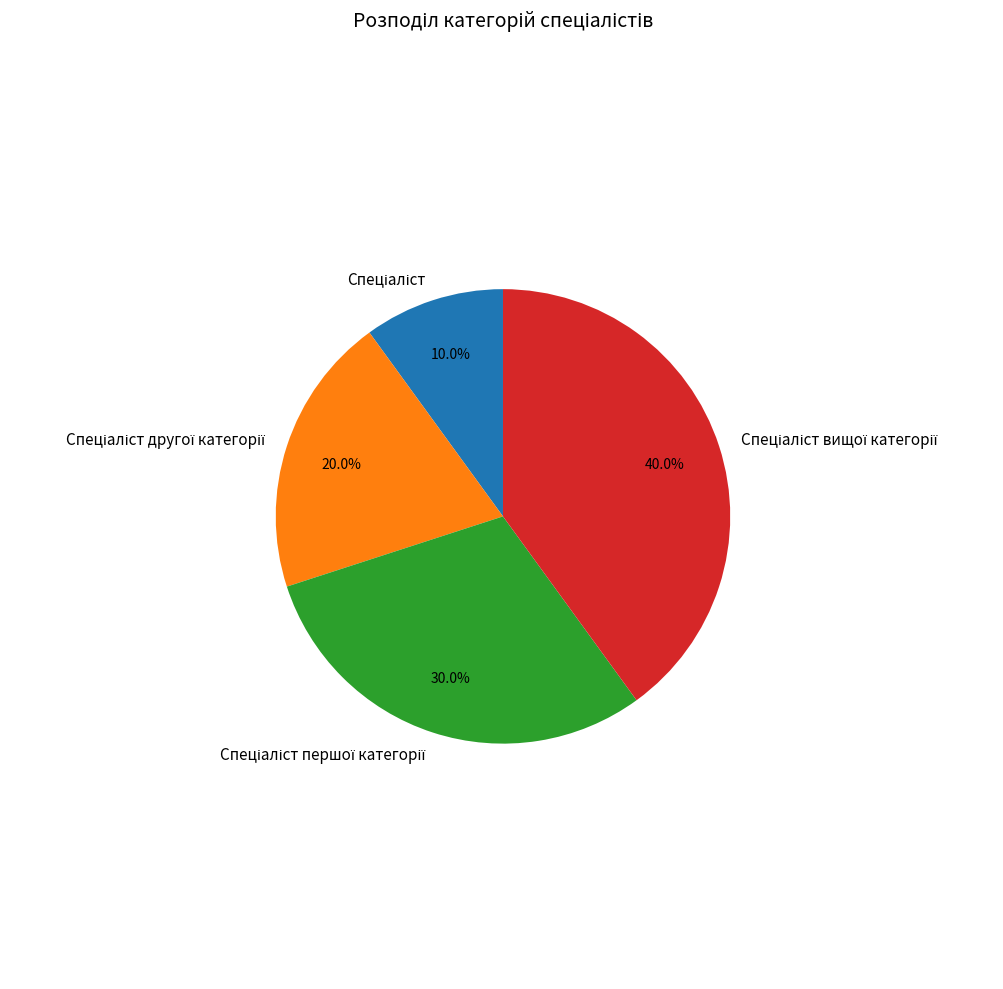

To the nearest percent, what is the average slice percentage?

25%